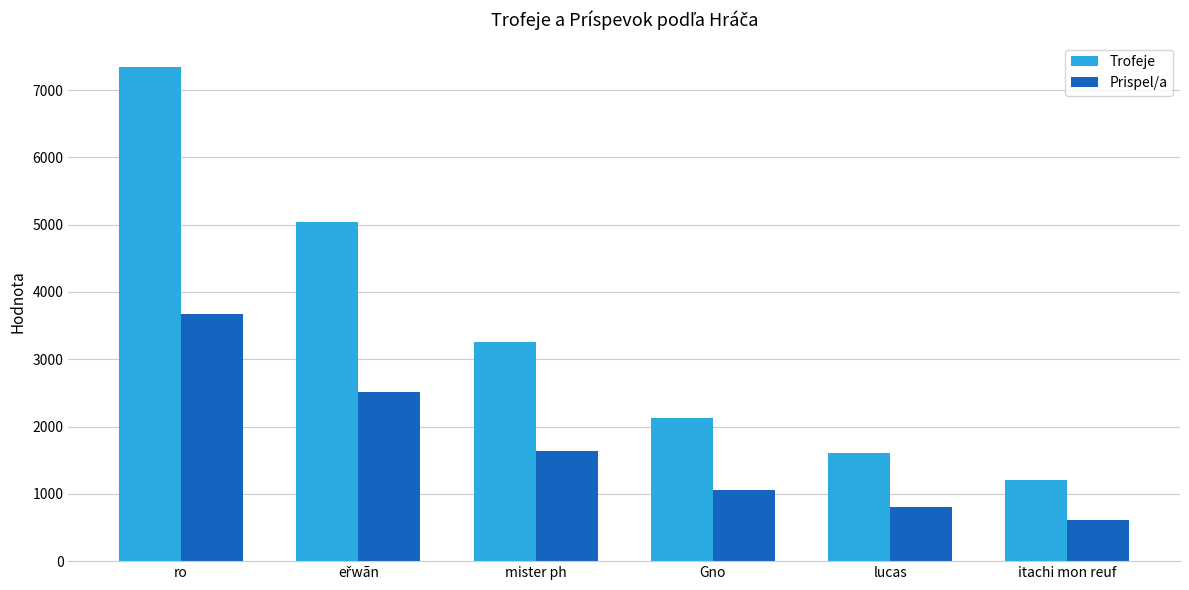

The value of Trofeje at Gno is 3694. True or false?

False